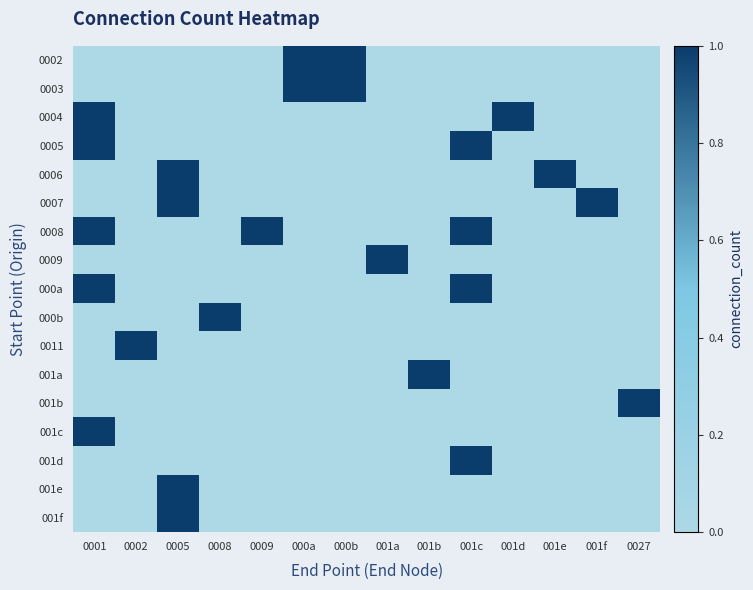

At which category is the sum across all series the highest?

0001